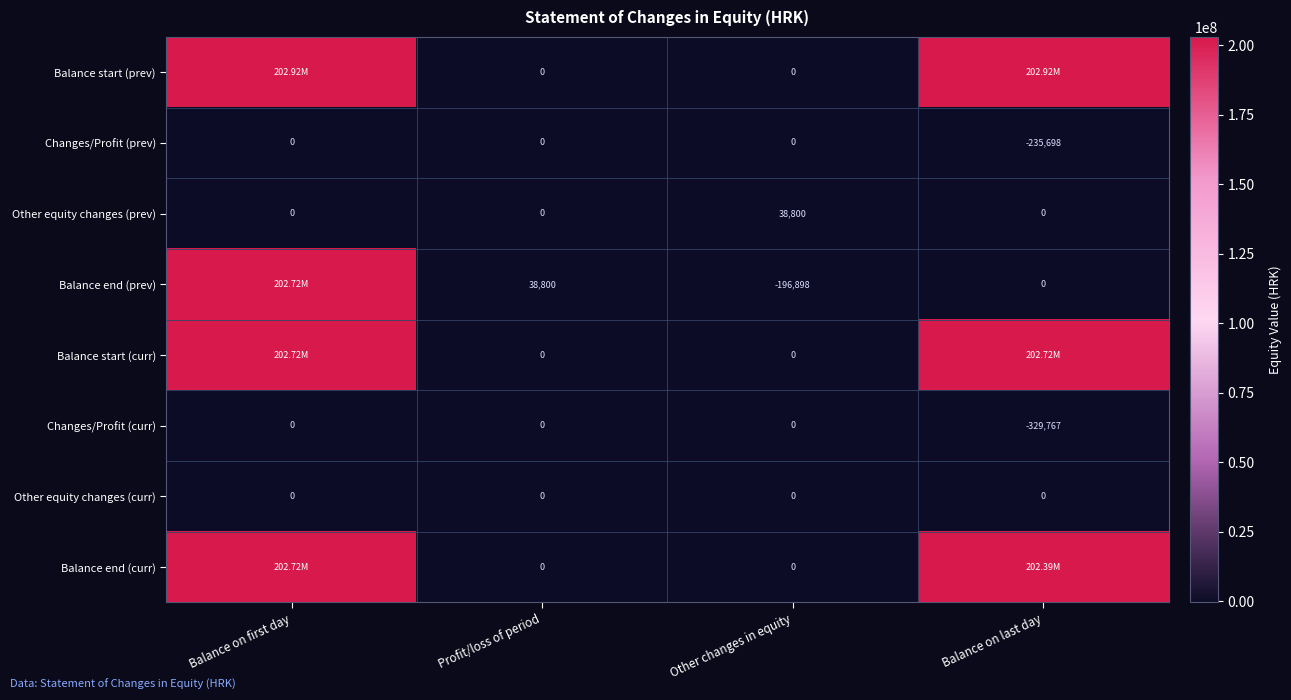

Which category has the highest value in the Other equity changes (prev) series?

Other changes in equity